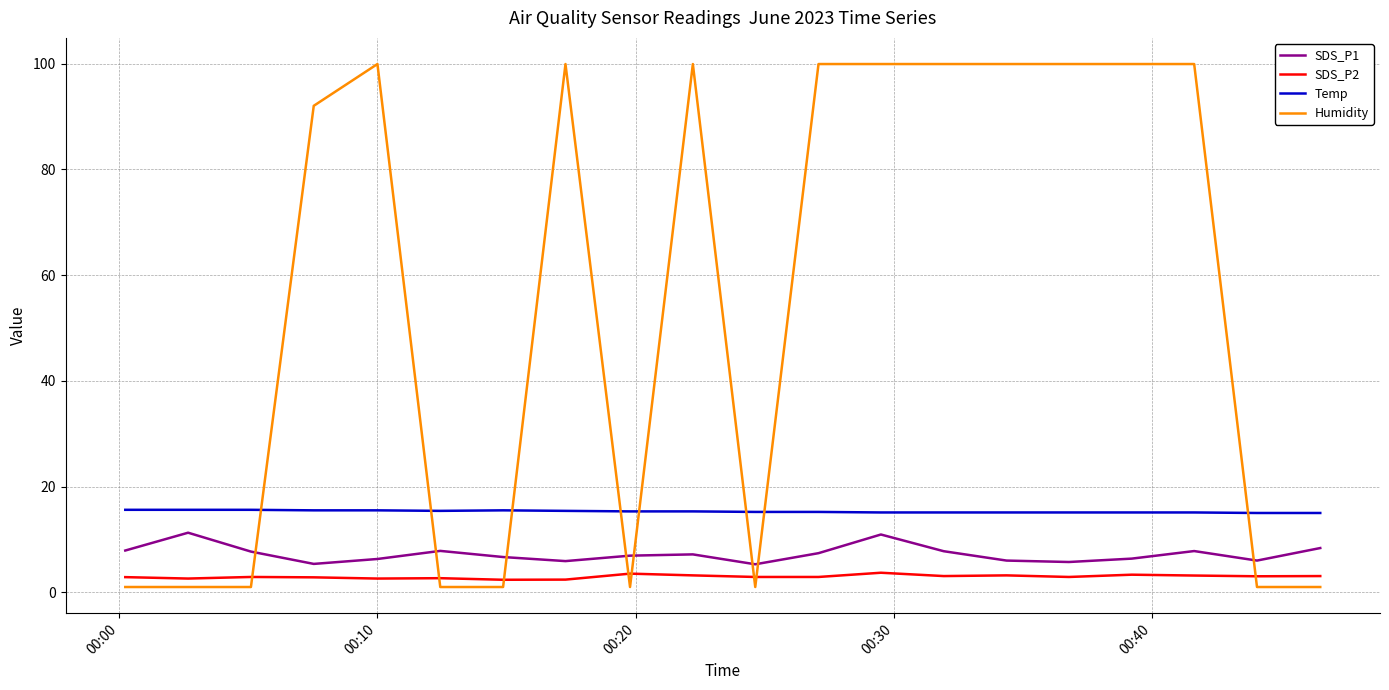

Which series has the largest total across all categories?

Humidity